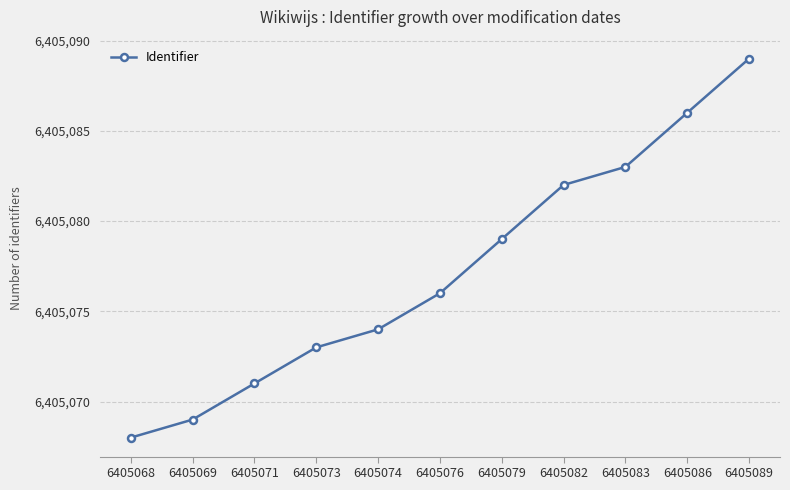

Reading left to right, transcribe all the data shown in this chart.

6405068=6405068	6405069=6405069	6405071=6405071	6405073=6405073	6405074=6405074	6405076=6405076	6405079=6405079	6405082=6405082	6405083=6405083	6405086=6405086	6405089=6405089